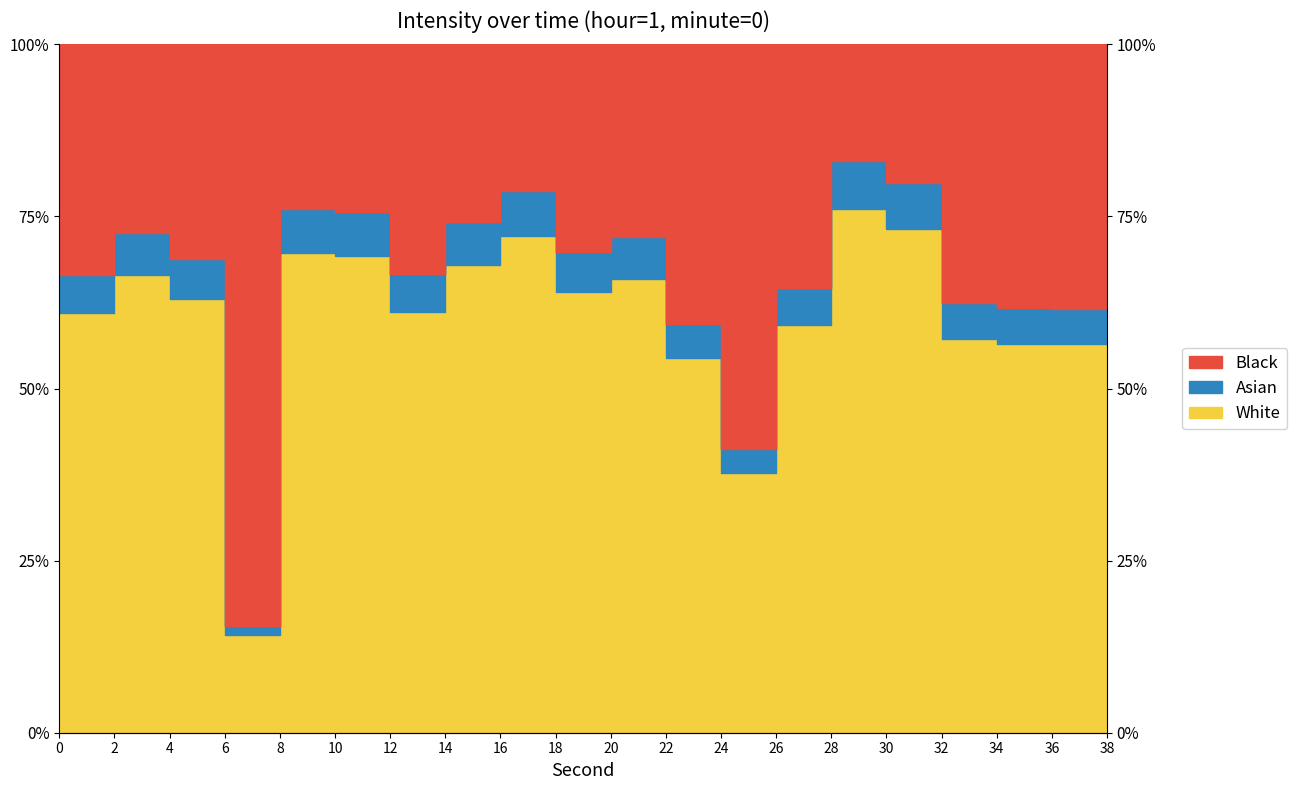

What is the smallest value displayed?

14.2